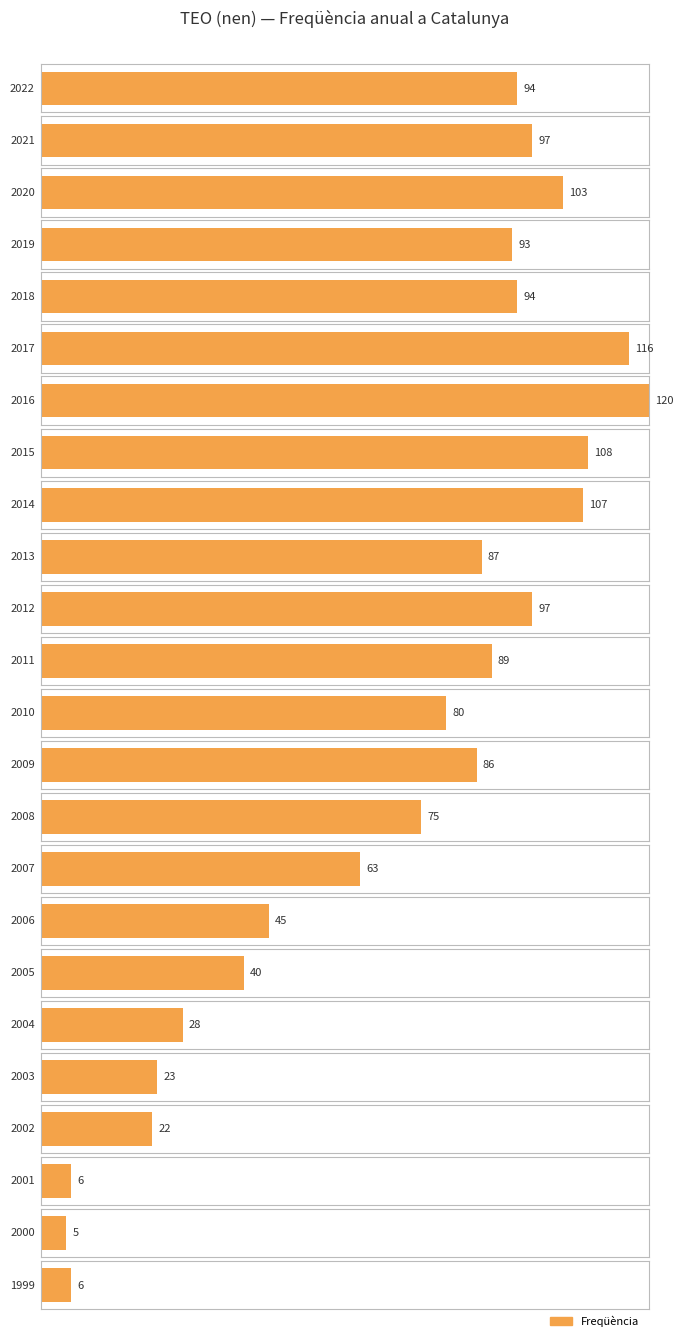

List the labels in order of value, smallest first.

2000, 2001, 1999, 2002, 2003, 2004, 2005, 2006, 2007, 2008, 2010, 2009, 2013, 2011, 2019, 2022, 2018, 2021, 2012, 2020, 2014, 2015, 2017, 2016